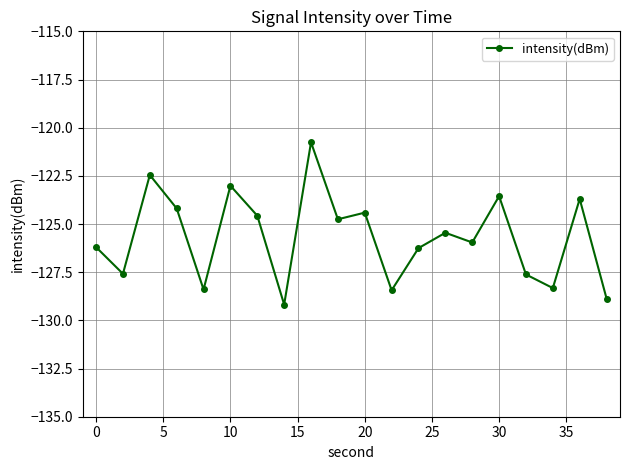

What is the average value?

-125.7